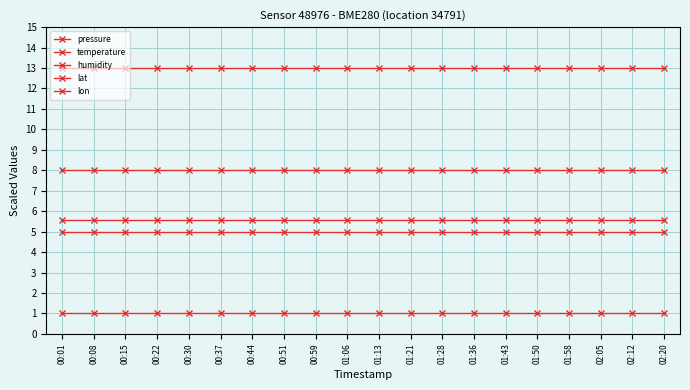

How many lines are shown in the chart?

5